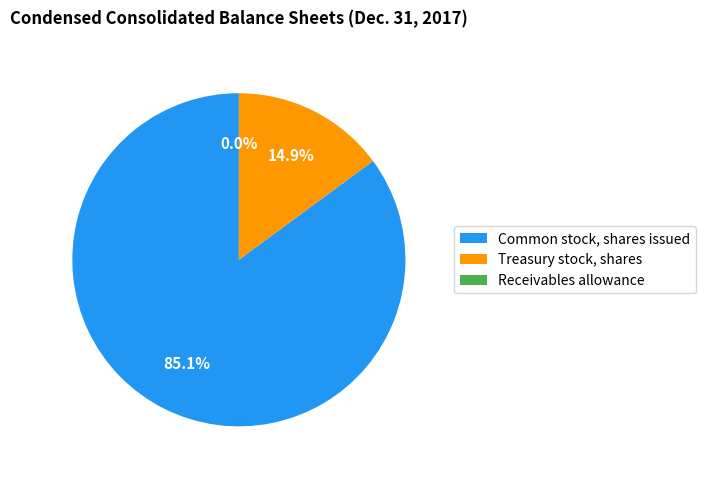

Approximately how many times larger is the value at Common stock, shares issued compared to Treasury stock, shares?

5.7